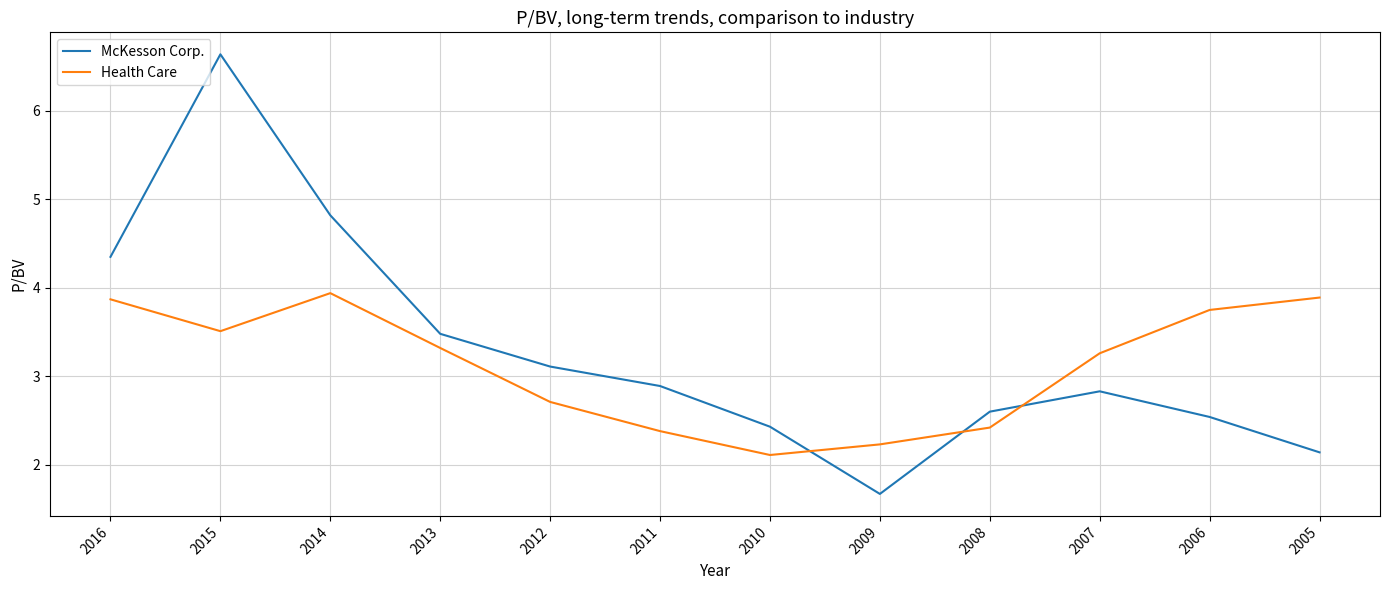

Is it true that Health Care equals 2.1 at 2010?

True